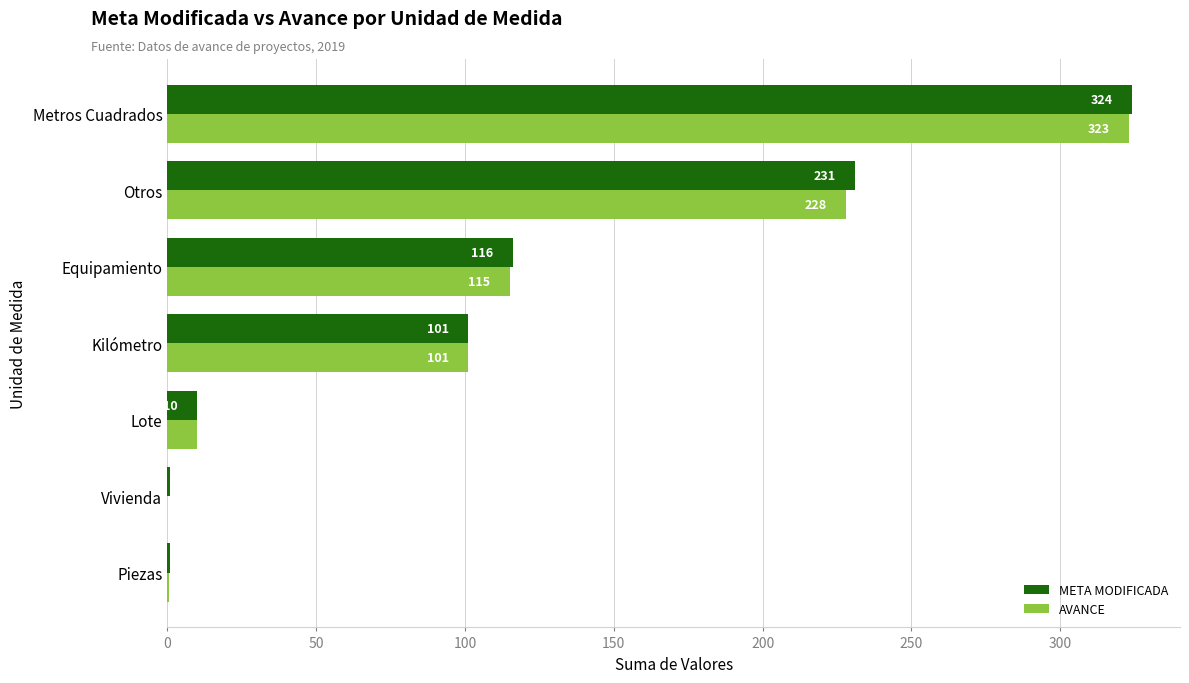

At which category is the sum across all series the highest?

Metros Cuadrados